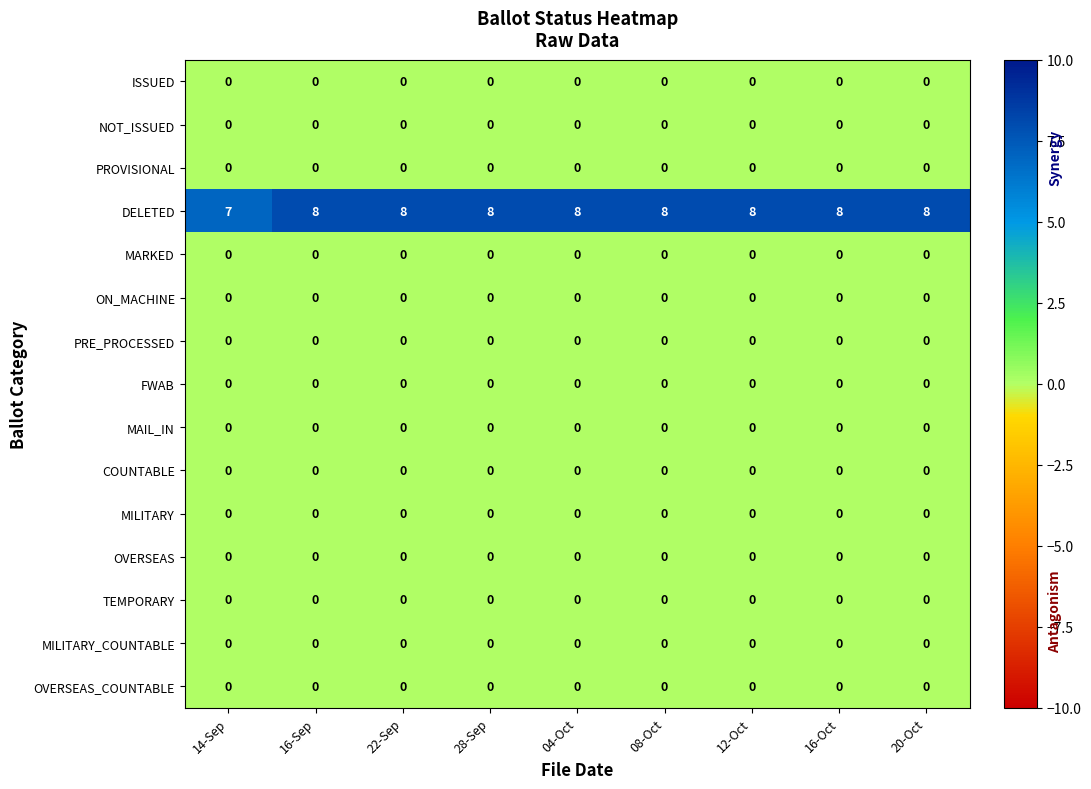

What is the total value across all series at 28-Sep?

8